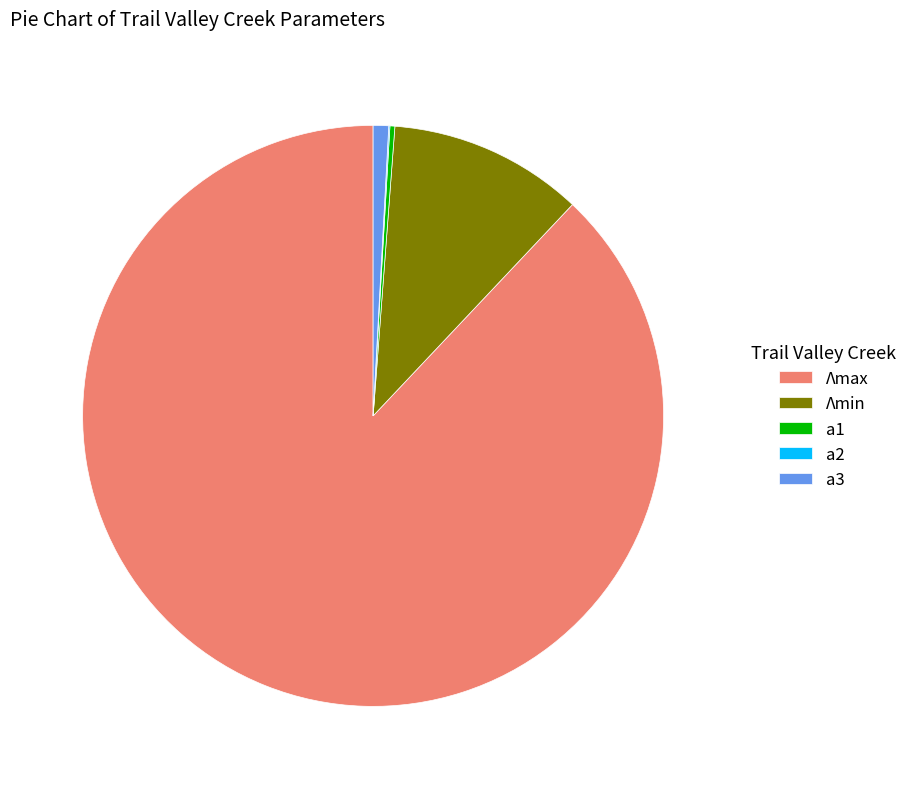

The Λmax slice represents 88% of the pie. True or false?

True